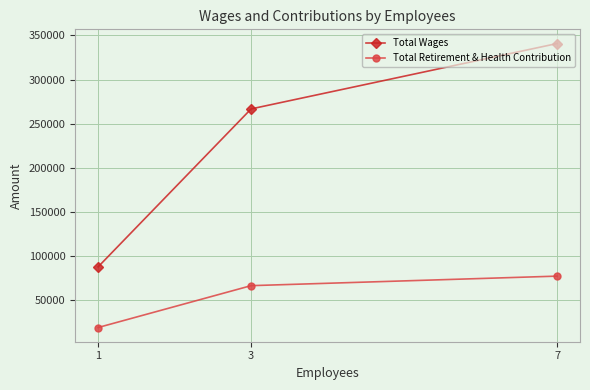

What is the value of the Total Wages point at the 1st from the left?

87819